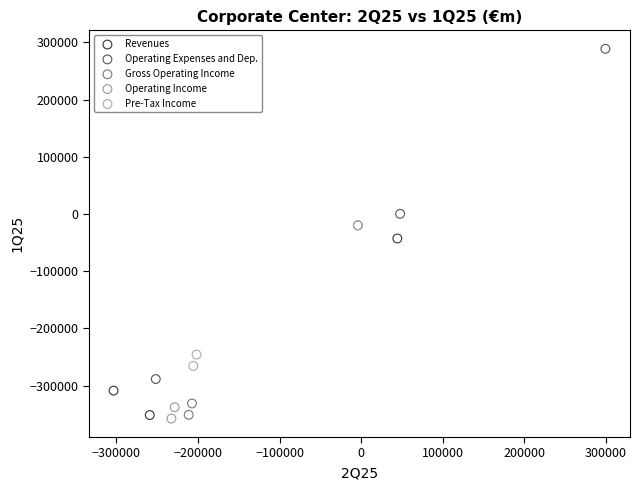

Which series has the widest spread of Y values?

Operating Expenses and Dep.